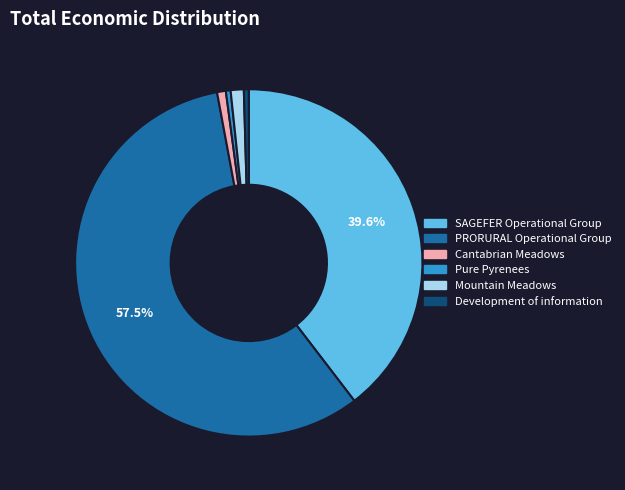

Is the sum of Pure Pyrenees and Development of information greater than half?

No